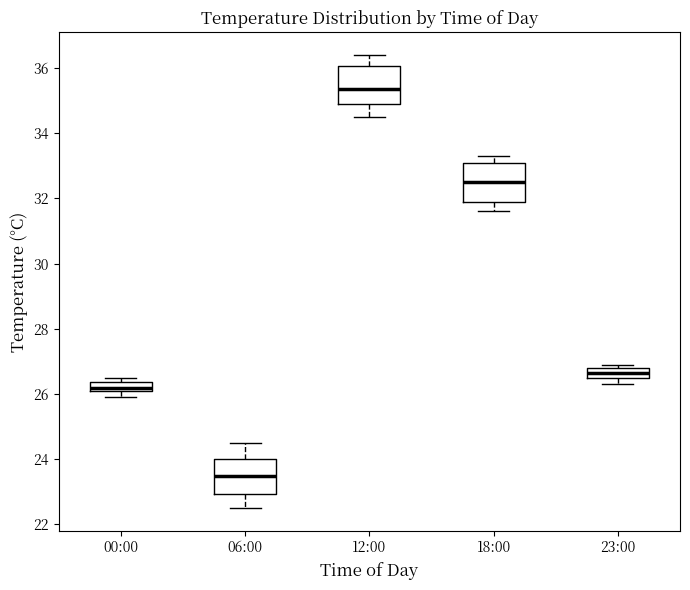

Which box has the highest median line?

12:00